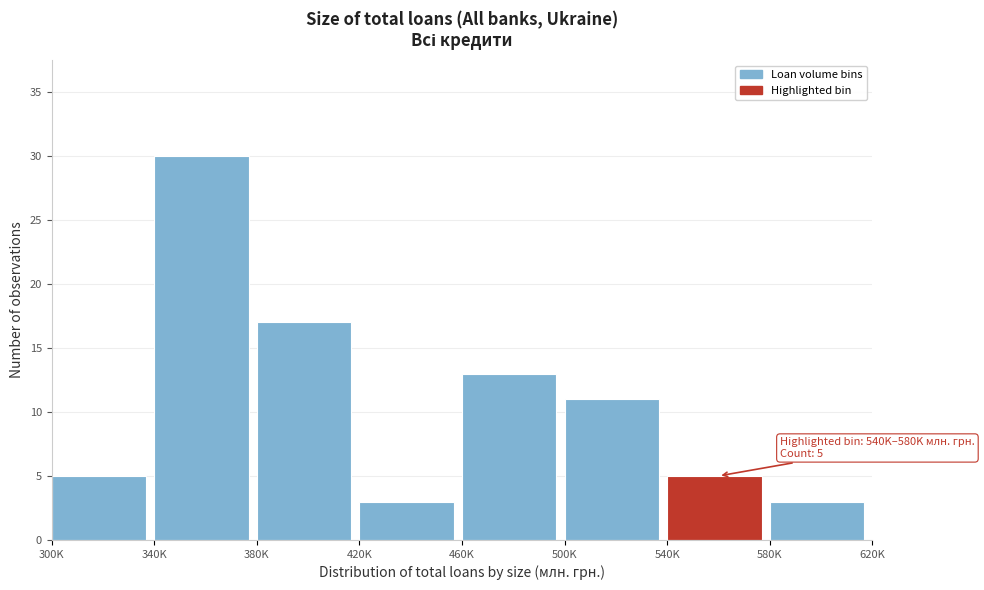

Reading left to right, extract all data points from this chart.

300K=5	340K=30	380K=17	420K=3	460K=13	500K=11	540K=5	580K=3